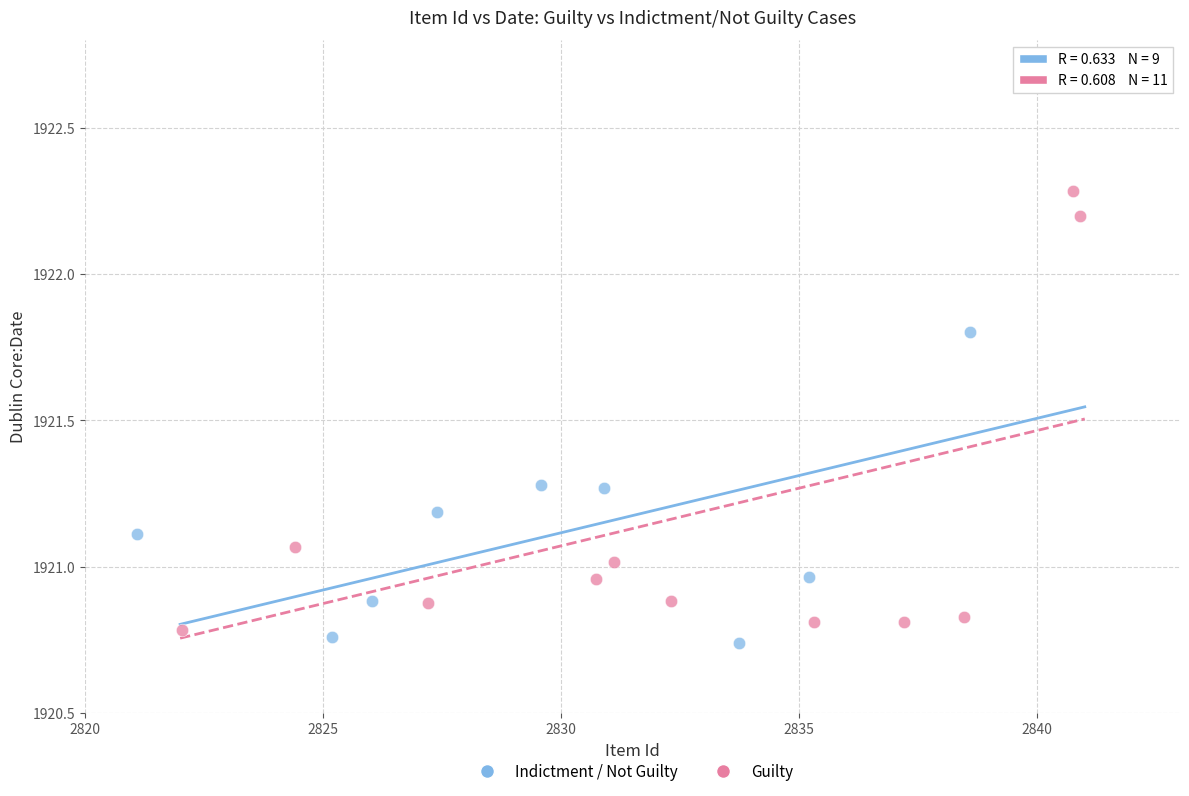

Which series reaches the maximum Y coordinate?

Guilty